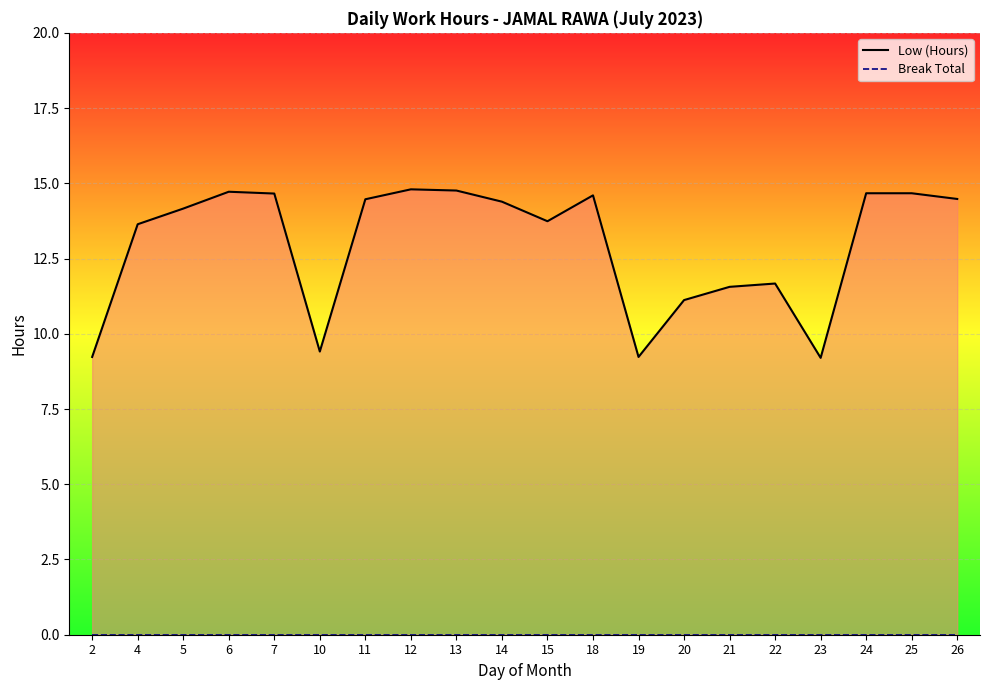

What is the value of the Low (Hours) point at the 1st from the left?

9.2